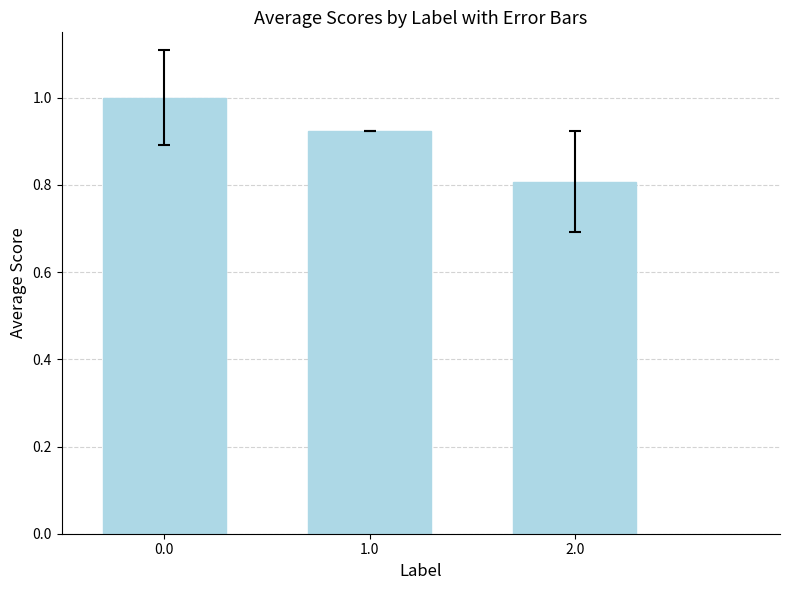

Which label corresponds to the smallest value in the chart?

2.0